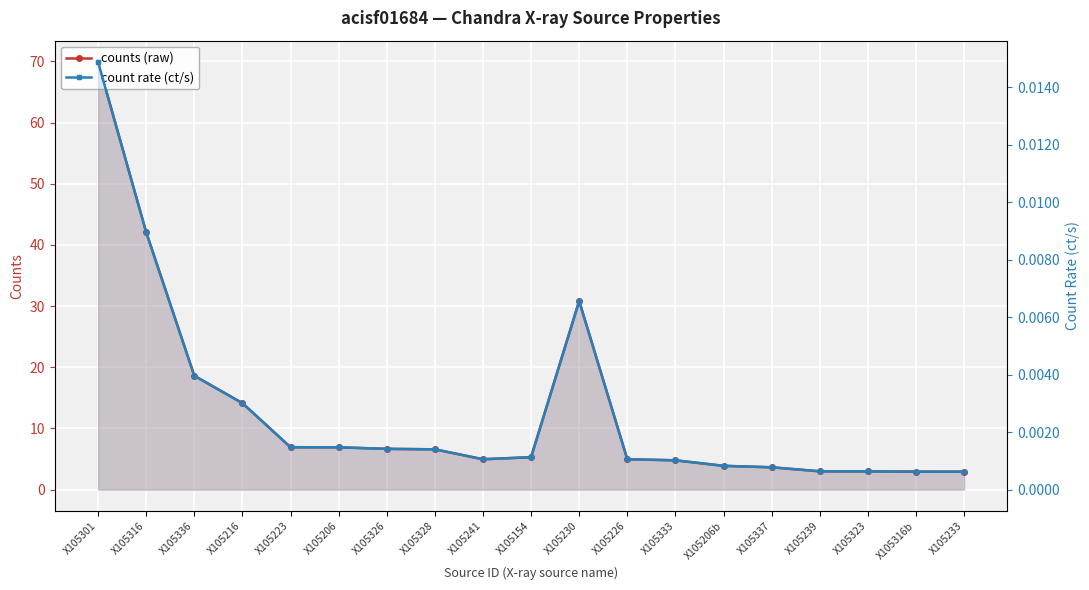

Where is counts (raw) nearest to the value 36?

X105230